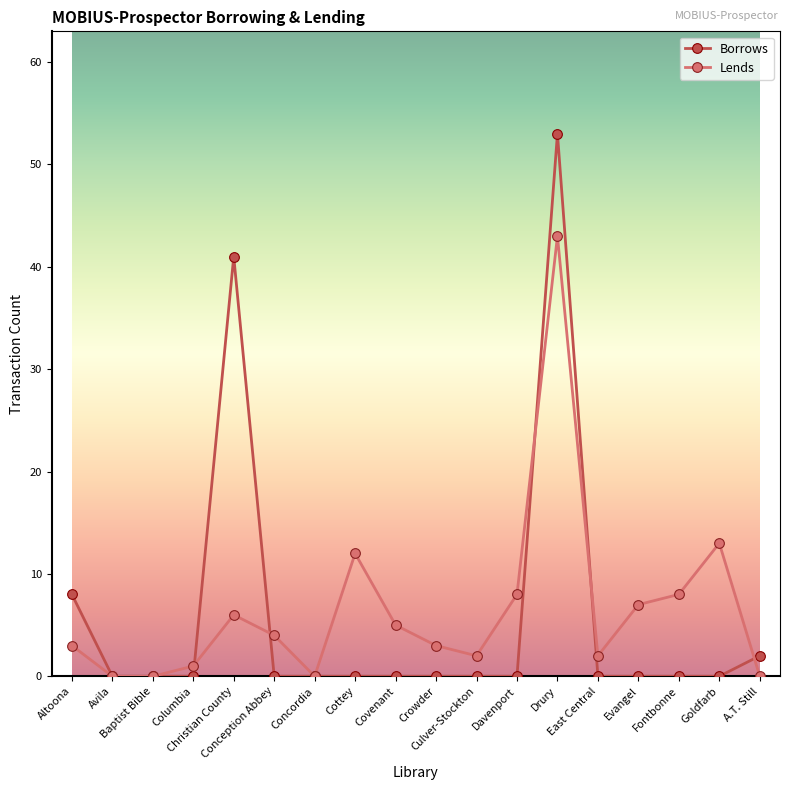

What is the greatest value displayed?

53